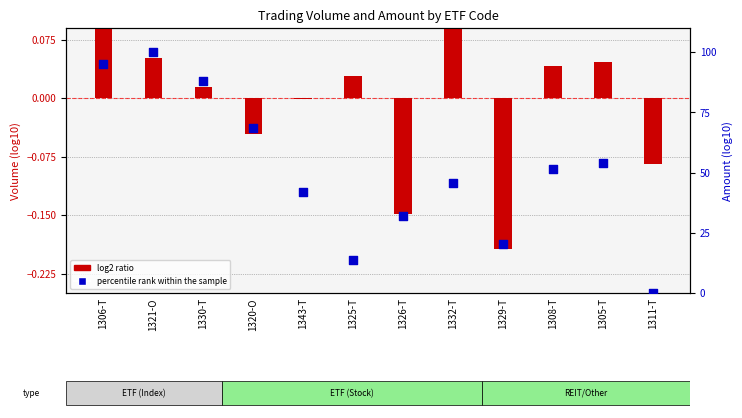

Which series reaches the maximum Y coordinate?

percentile rank within the sample